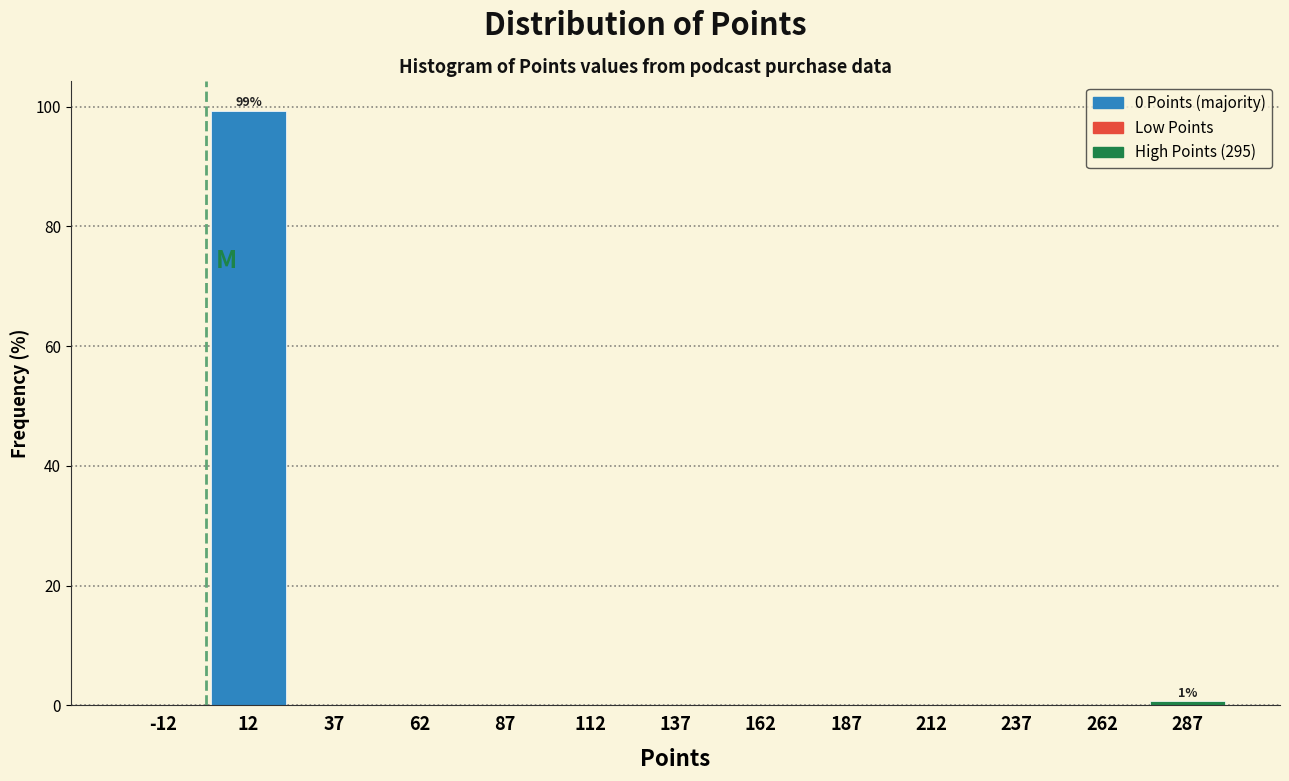

Which range on the x-axis has the tallest bar?

0 to 25